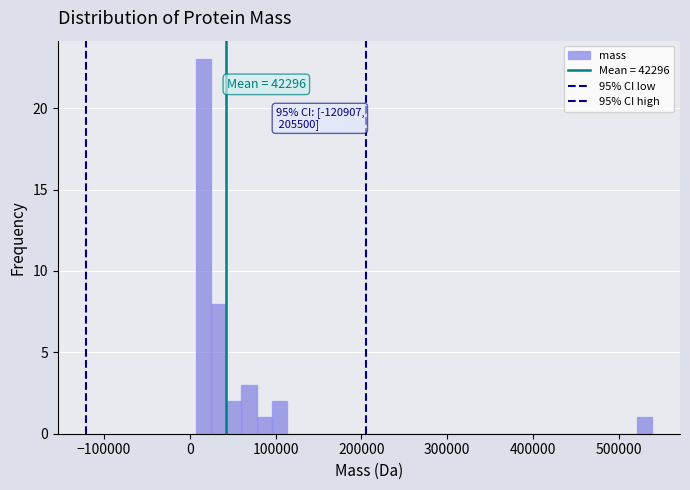

Around what value on the x-axis is the tallest bar? Give the approximate position of its centre, as read against the axis.

20000